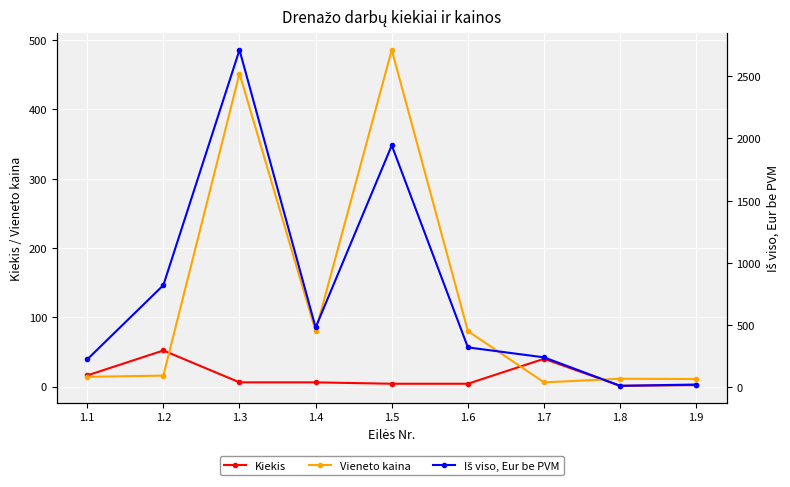

What is the sum of all Kiekis values?

131.0